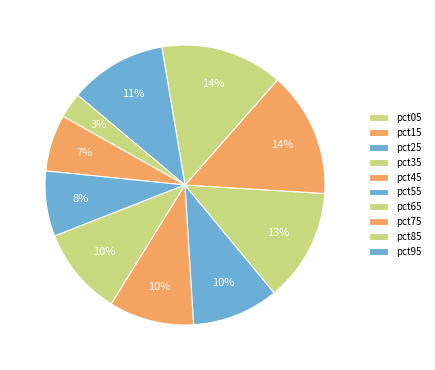

What percentage is NOT represented by pct55?

90.0%